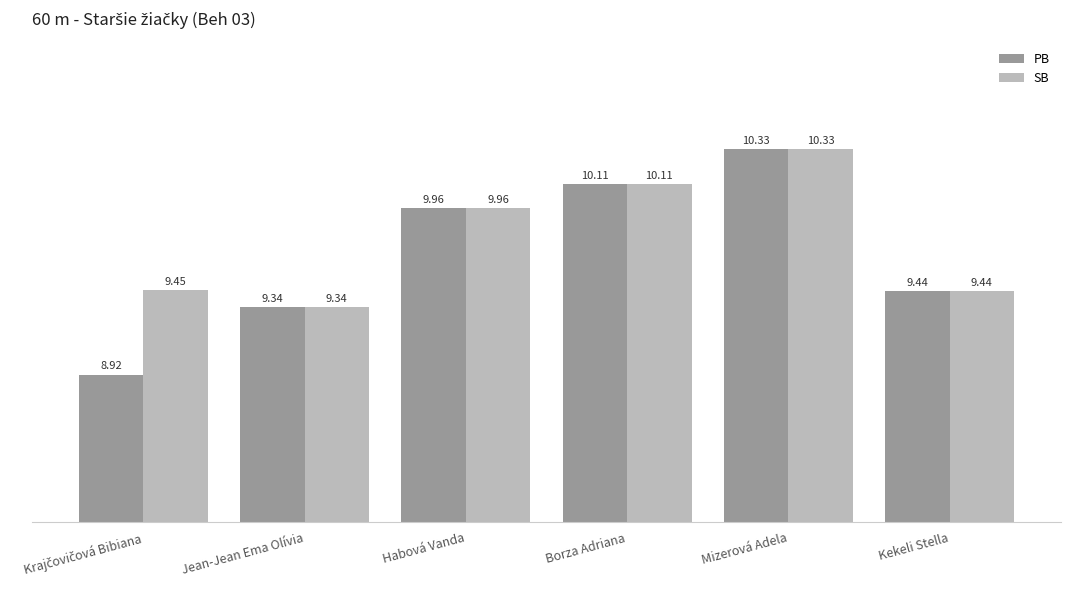

What is the label of the 1st bar from the right?

Kekeli Stella